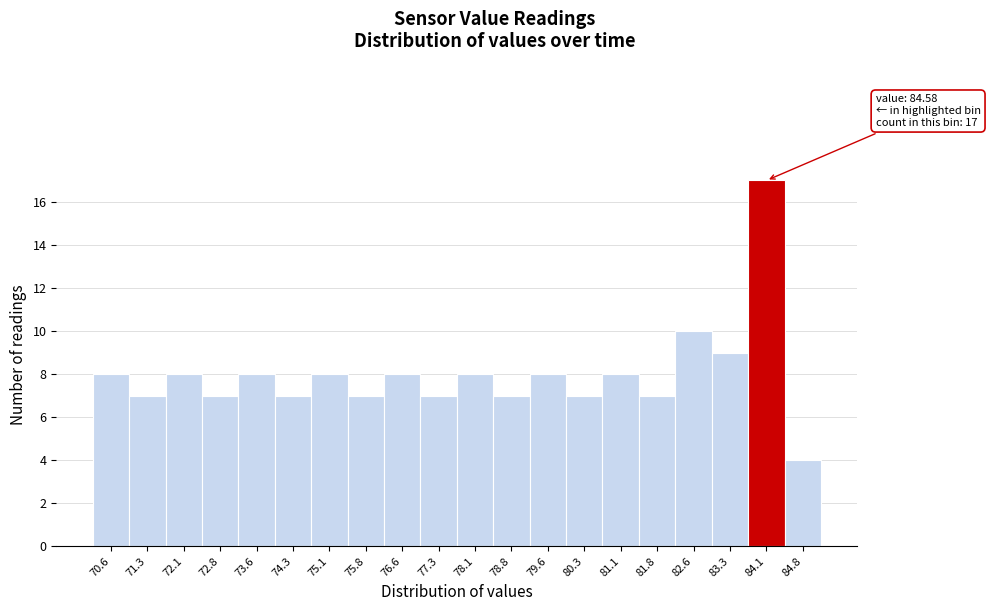

Reading left to right, transcribe all the data shown in this chart.

70.6=8	71.3=7	72.1=8	72.8=7	73.6=8	74.3=7	75.1=8	75.8=7	76.6=8	77.3=7	78.1=8	78.8=7	79.6=8	80.3=7	81.1=8	81.8=7	82.6=10	83.3=9	84.1=17	84.8=4